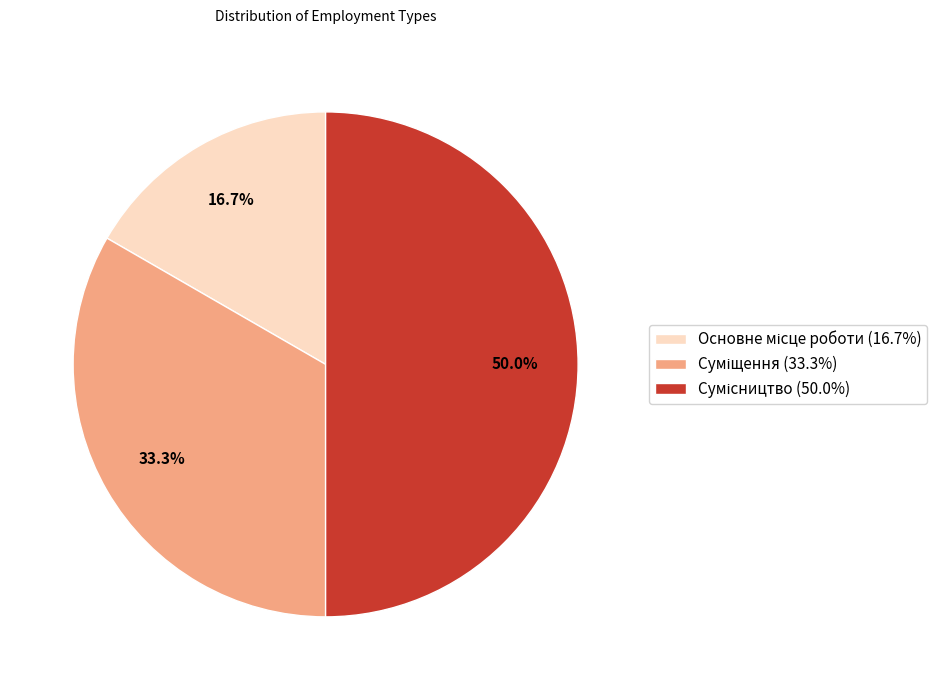

To the nearest percent, what is the combined percentage of Сумісництво and Основне місце роботи?

67%